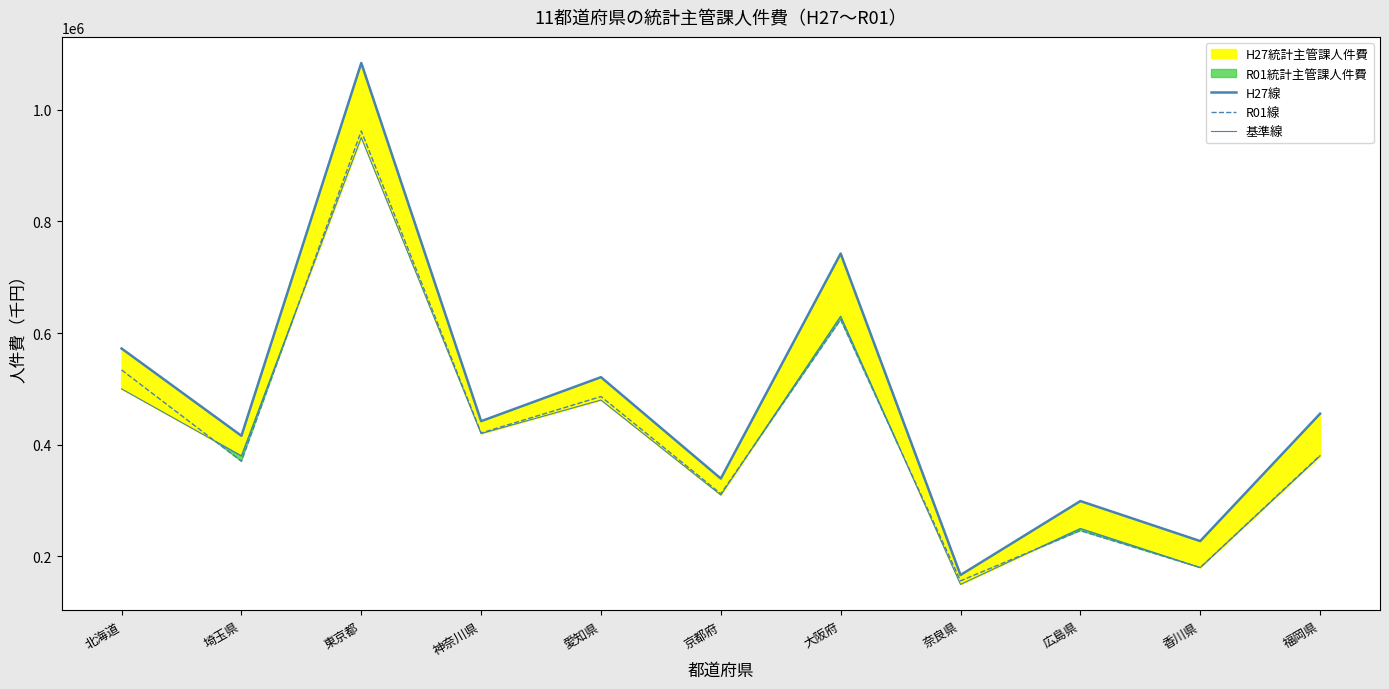

Between 福岡県 and 奈良県, which is larger?

福岡県